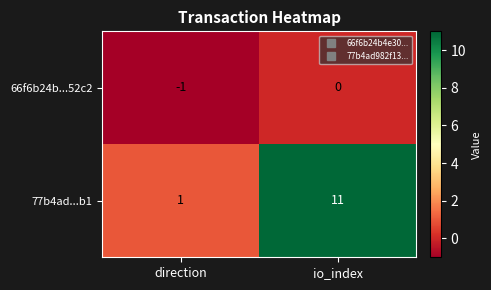

What is the difference between the 77b4ad...b1 values at io_index and direction?

10